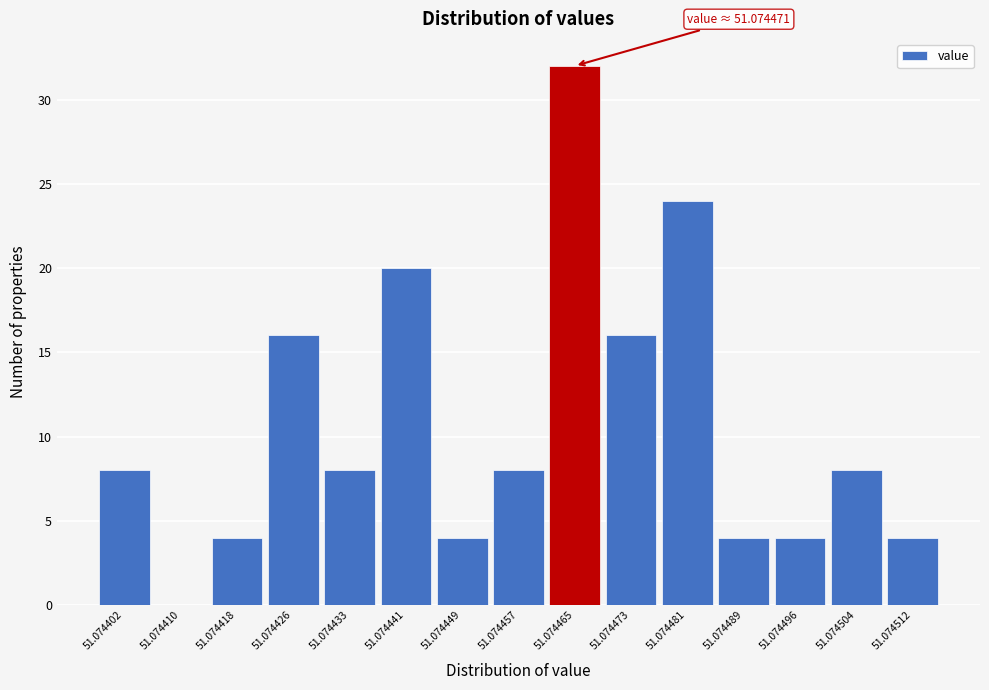

Reading left to right, what are all the values shown in this chart?

51.074402=8	51.074410=0	51.074418=4	51.074426=16	51.074433=8	51.074441=20	51.074449=4	51.074457=8	51.074465=32	51.074473=16	51.074481=24	51.074489=4	51.074496=4	51.074504=8	51.074512=4